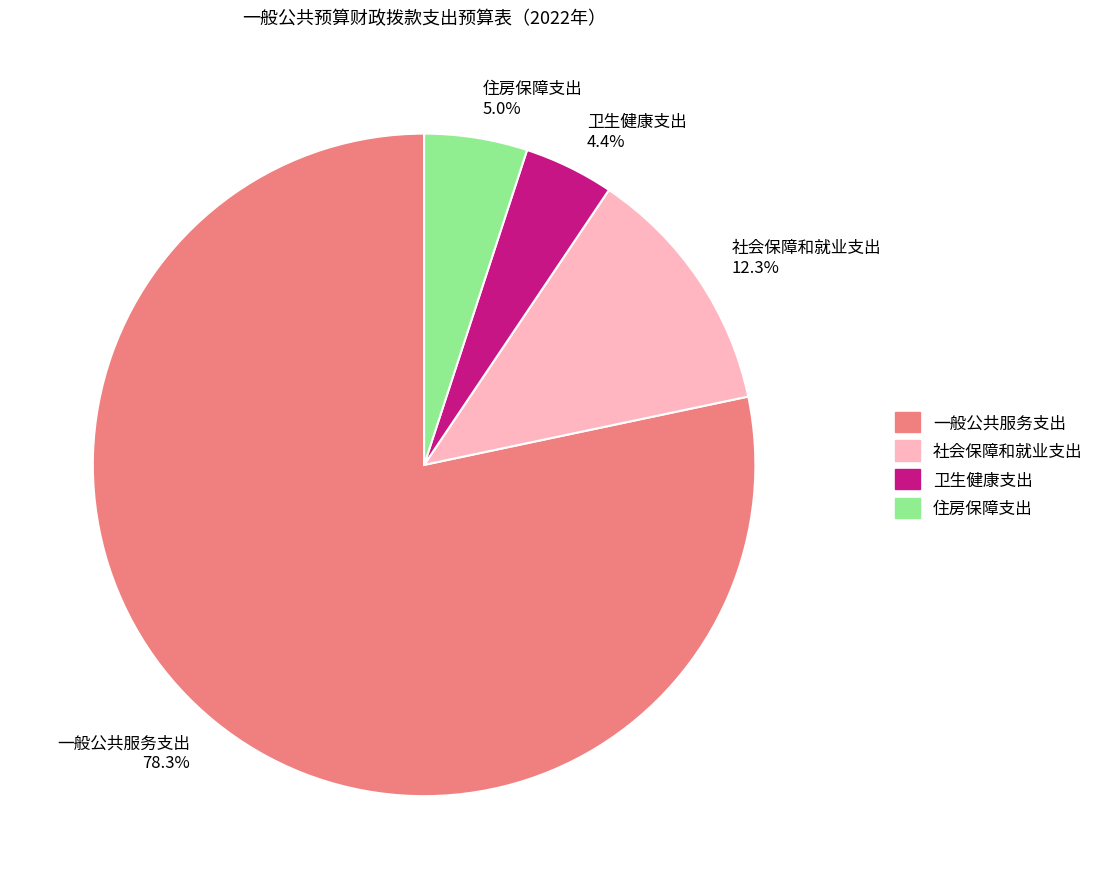

Is it true that 卫生健康支出 is 4% of the pie?

True